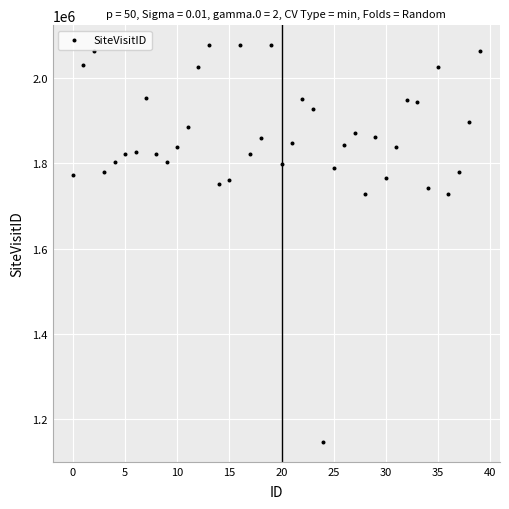

What is the range of Y values (max minus min)?

929565